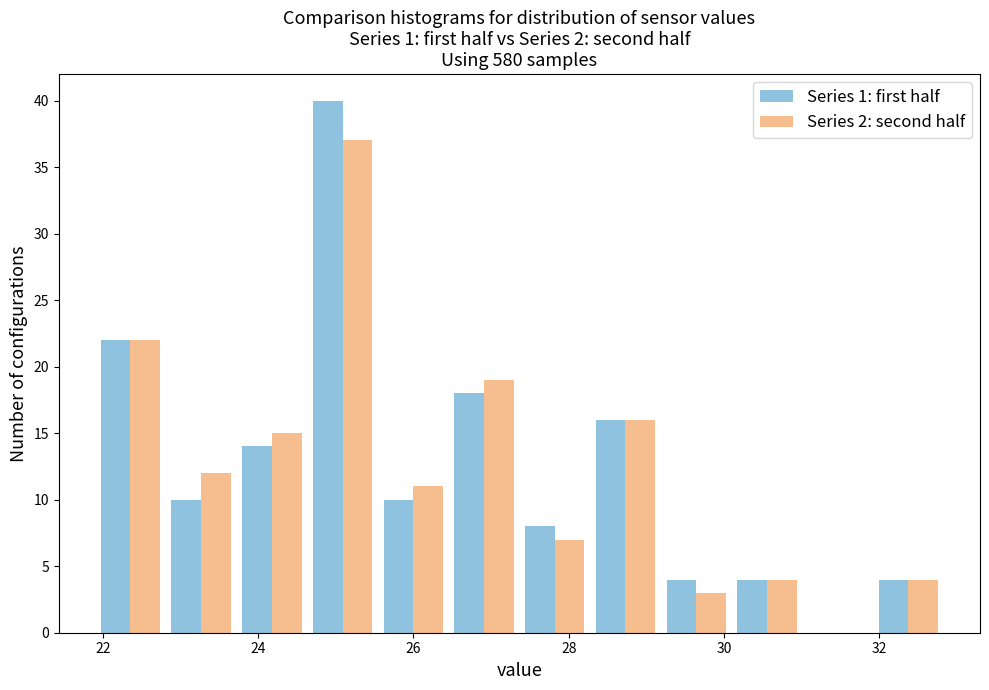

What is the height of the Series 1: first half bar covering 22.0 to 22.8 on the x-axis? Neither the bar edges nor the heights are printed on the chart, so give them approximately, as read against the axes.

22